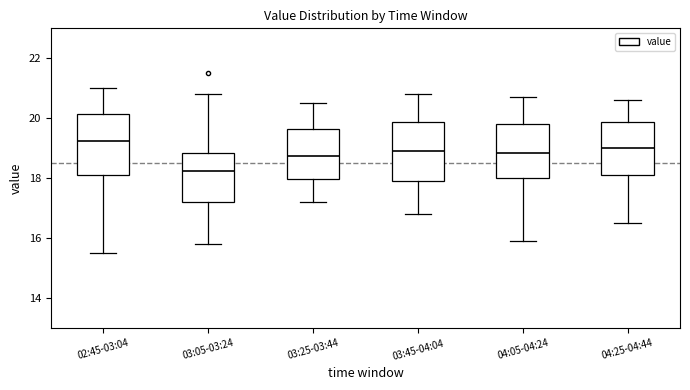

Where does the upper whisker of the box for 03:25-03:44 end on the y-axis? The values are not printed on the chart, so give them approximately, as read against the axis.

20.6